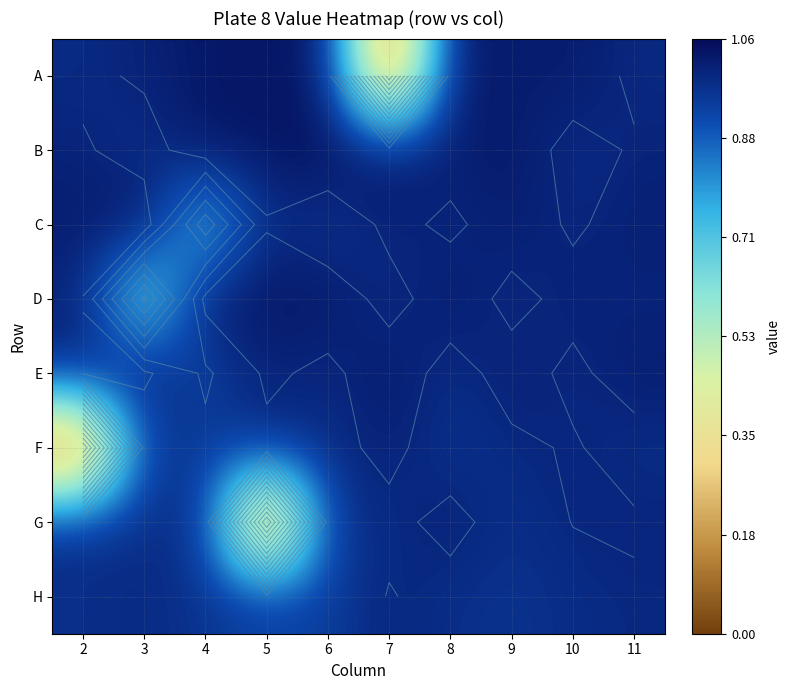

True or false: D has a value of 0.4 at 5.

False